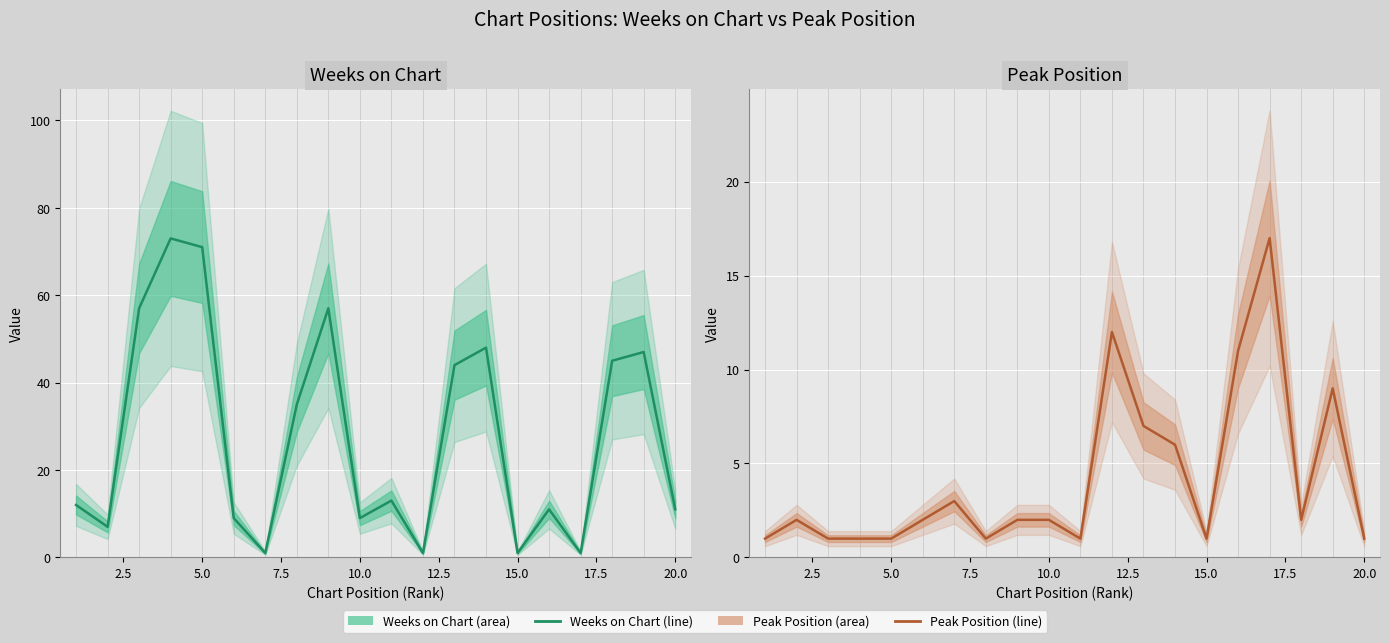

List the series in order of their overall mean, lowest first.

Peak Position, Weeks on Chart